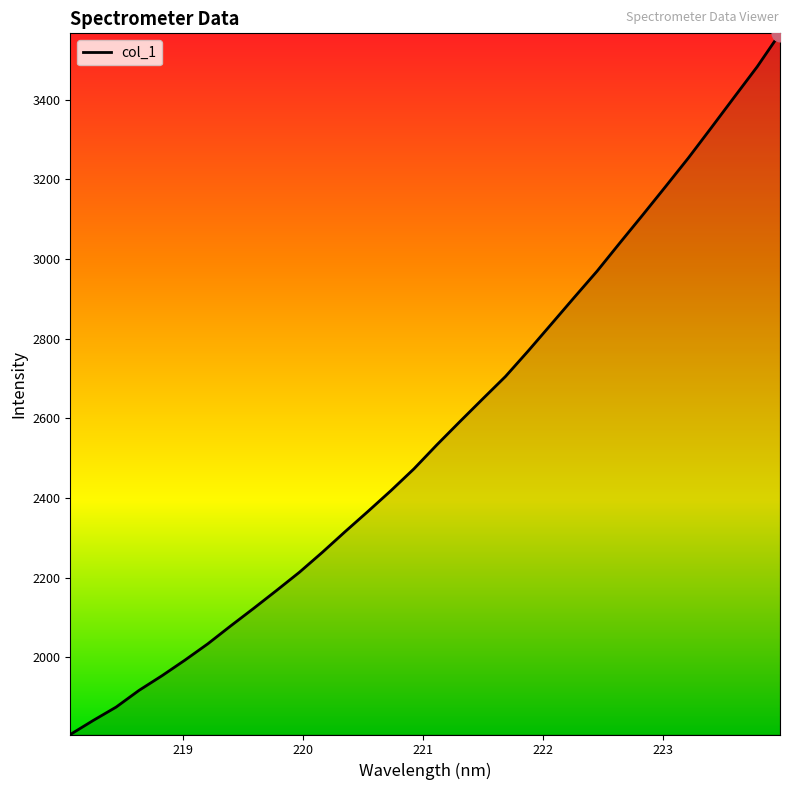

What is the difference between the maximum and minimum values?

1760.5